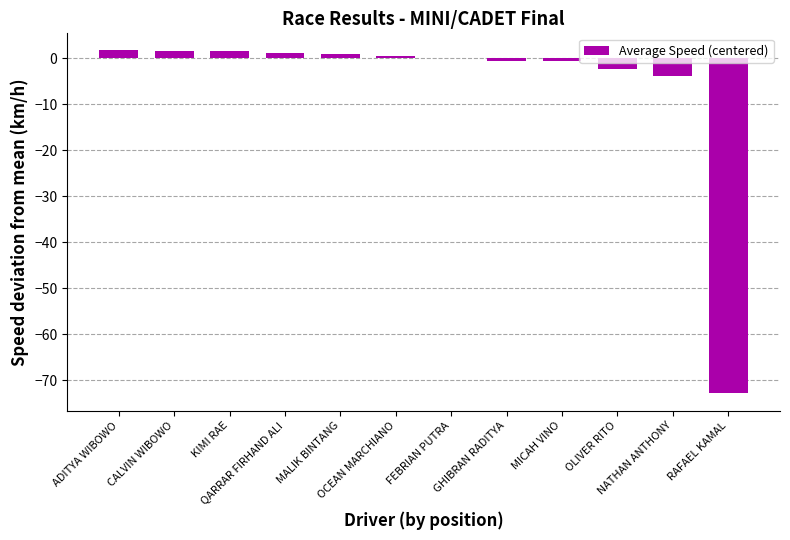

What is the sum of the values at FEBRIAN PUTRA and OCEAN MARCHIANO?

0.5